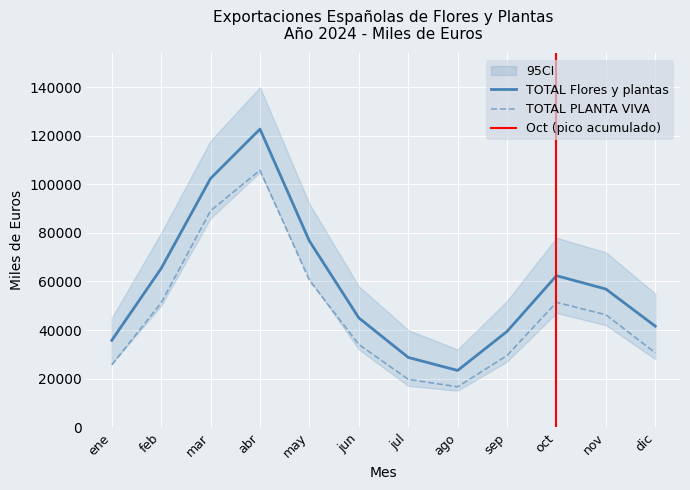

List the series in order of their peak value, lowest first.

TOTAL PLANTA VIVA, TOTAL Flores y plantas